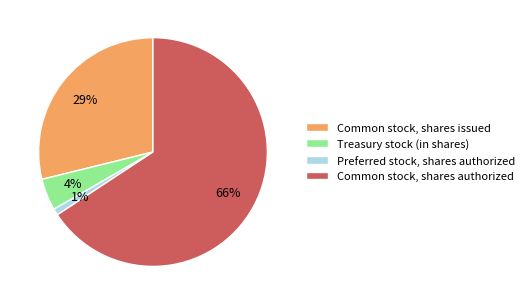

Rank the categories by value from highest to lowest.

Common stock, shares authorized, Common stock, shares issued, Treasury stock (in shares), Preferred stock, shares authorized